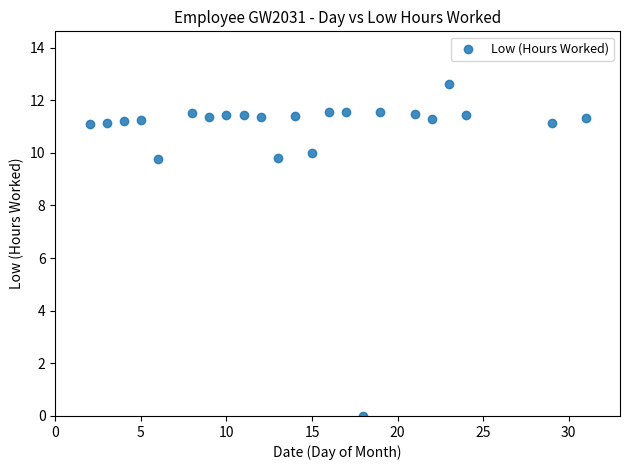

What is the range of Y values (max minus min)?

12.6